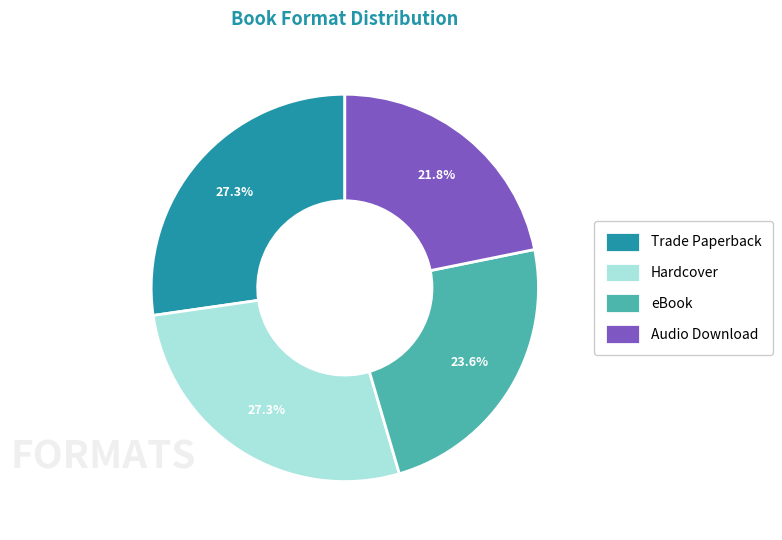

Which has a higher value, eBook or Trade Paperback?

Trade Paperback